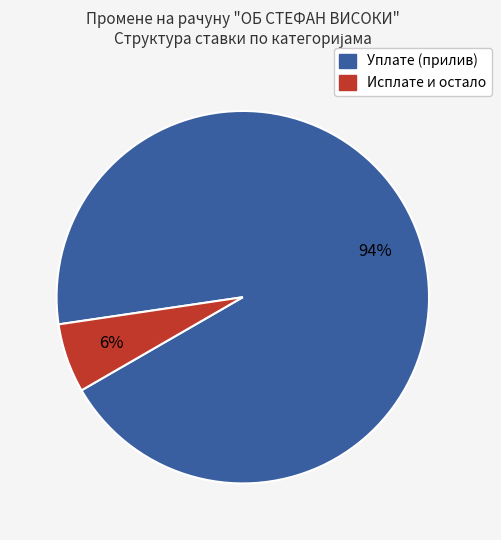

To the nearest percent, what is the difference between the largest and smallest slice percentages?

88%